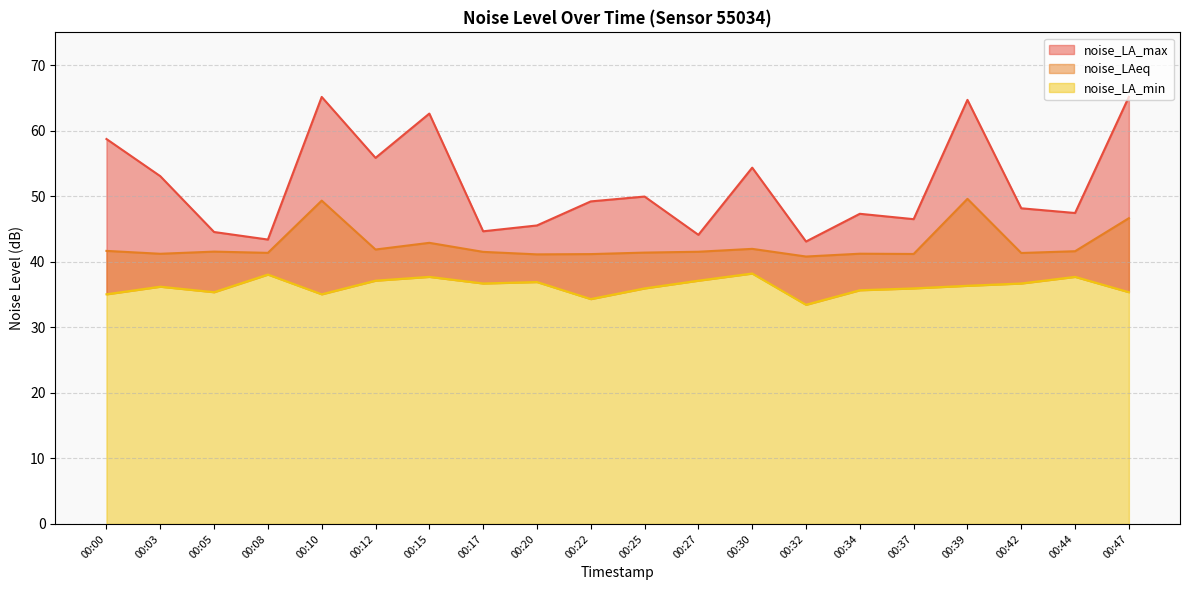

What is the difference between the maximum and minimum values in the noise_LA_max series?

22.1